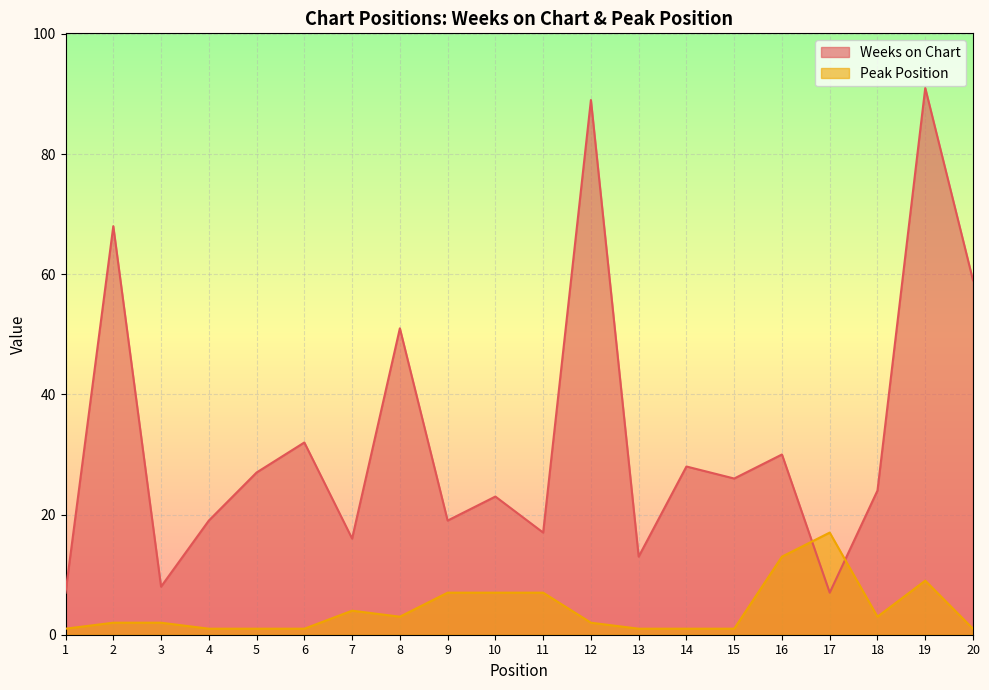

Rank the categories by Weeks on Chart value from lowest to highest.

1, 17, 3, 13, 7, 11, 4, 9, 10, 18, 15, 5, 14, 16, 6, 8, 20, 2, 12, 19